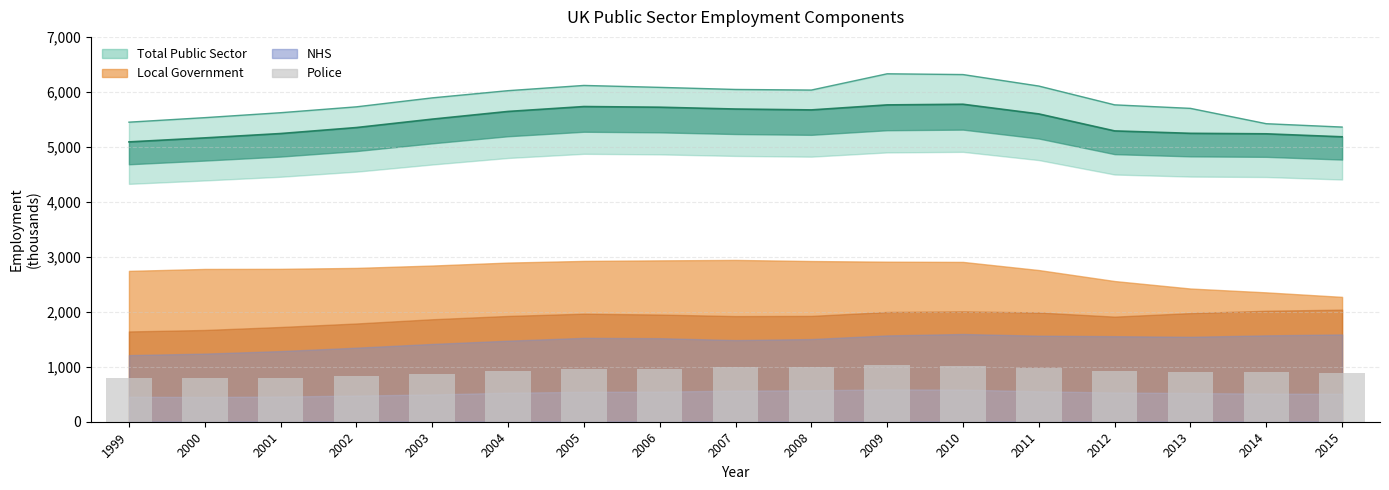

Reading left to right, what are all the values shown in this chart?

1999=794.5	2000=787.5	2001=801.5	2002=833.0	2003=868.0	2004=924.0	2005=952.0	2006=959.0	2007=990.5	2008=1001.0	2009=1029.0	2010=1022.0	2011=969.5	2012=931.0	2013=913.5	2014=896.0	2015=889.0